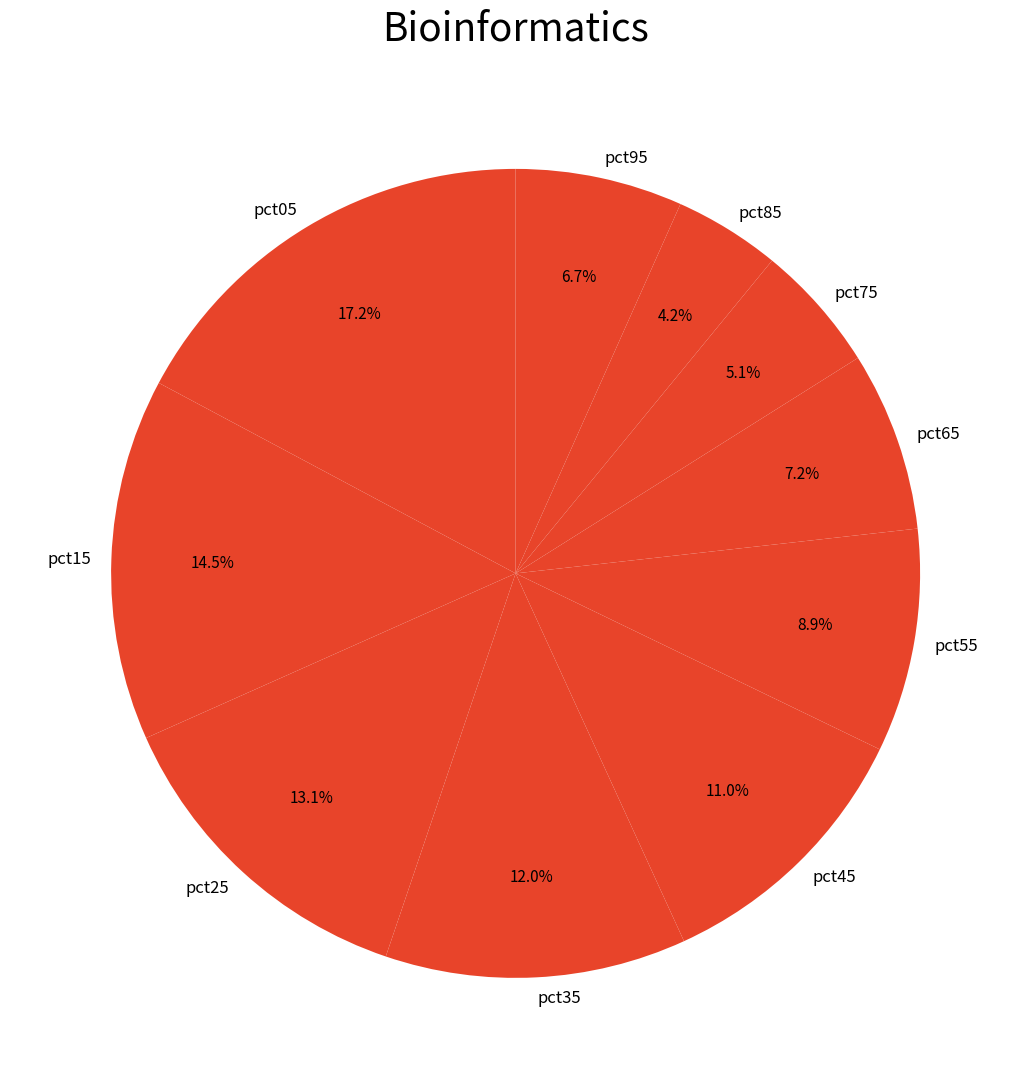

How many slices are in this pie chart?

10